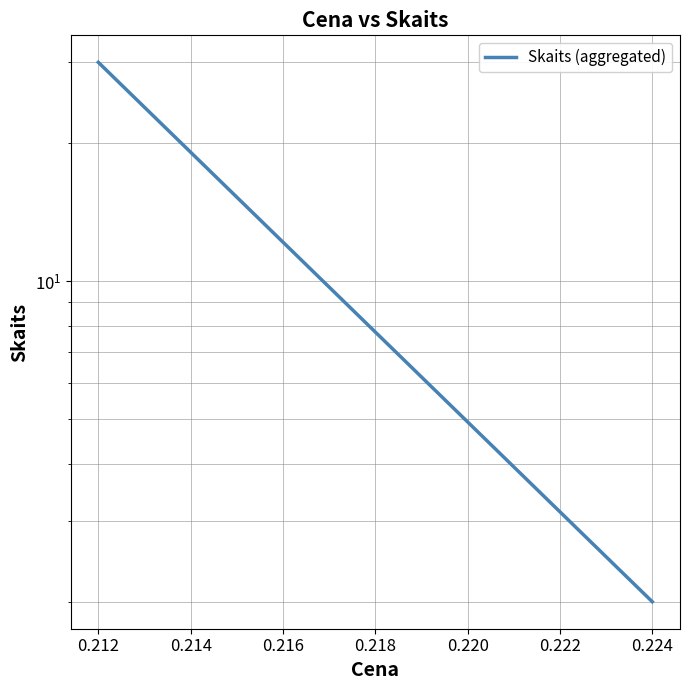

Reading right to left, extract all data points from this chart.

2	30